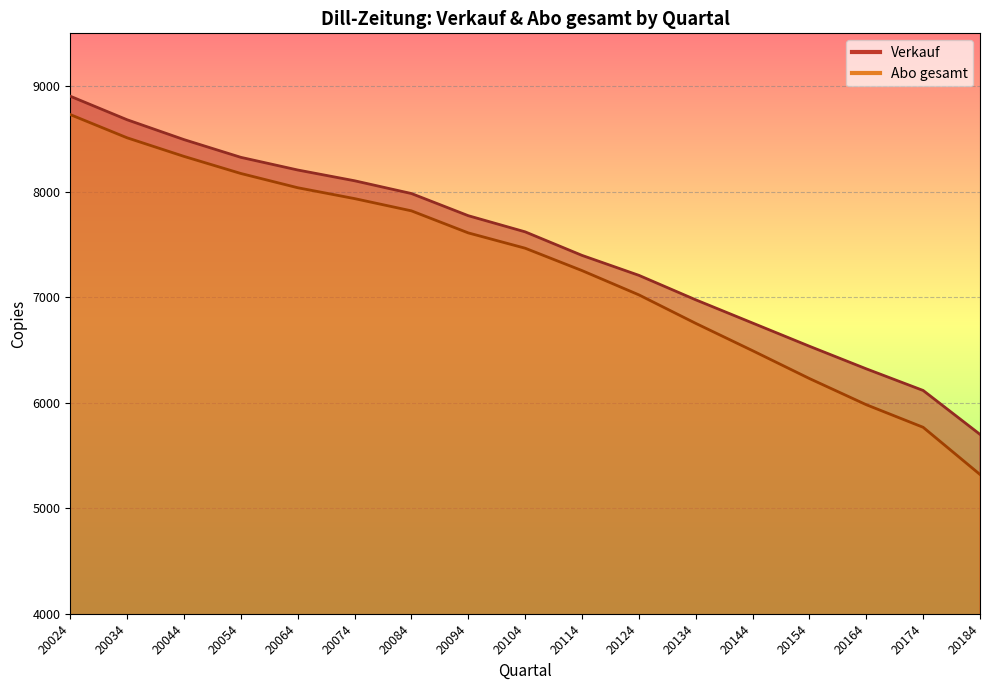

What is the total value across all series at 20044?

16827